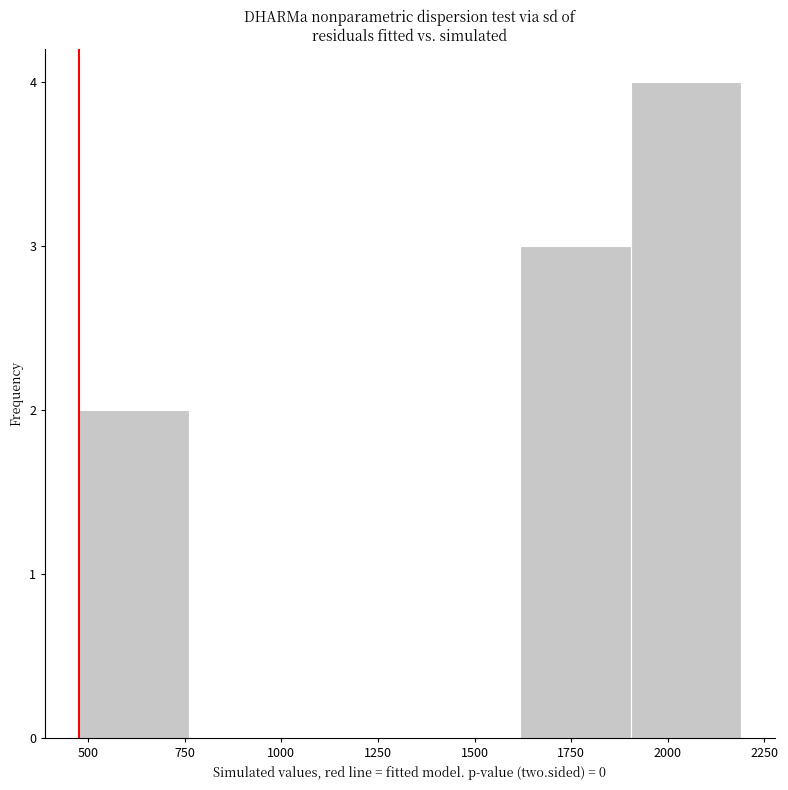

Reading left to right, list every bar in this chart as the range it spans on the x-axis followed by its height. Neither the bar edges nor the heights are printed on the chart, so give them approximately, as read against the axes.

500 to 750: 2
750 to 1050: 0
1050 to 1350: 0
1350 to 1600: 0
1600 to 1900: 3
1900 to 2200: 4